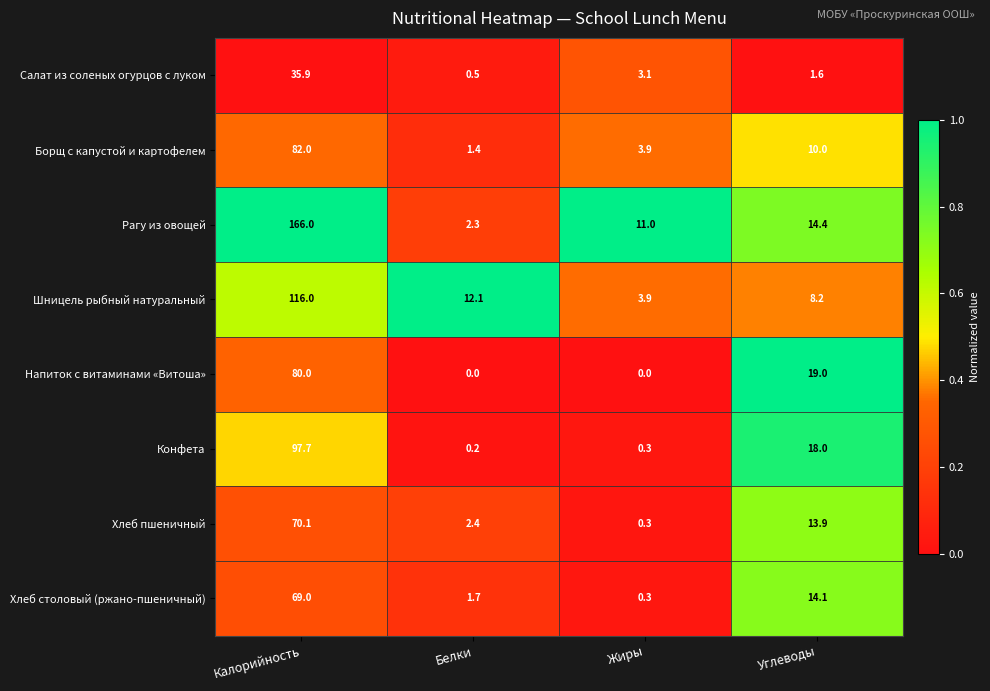

What is the difference between the highest and lowest values at Калорийность?

130.1